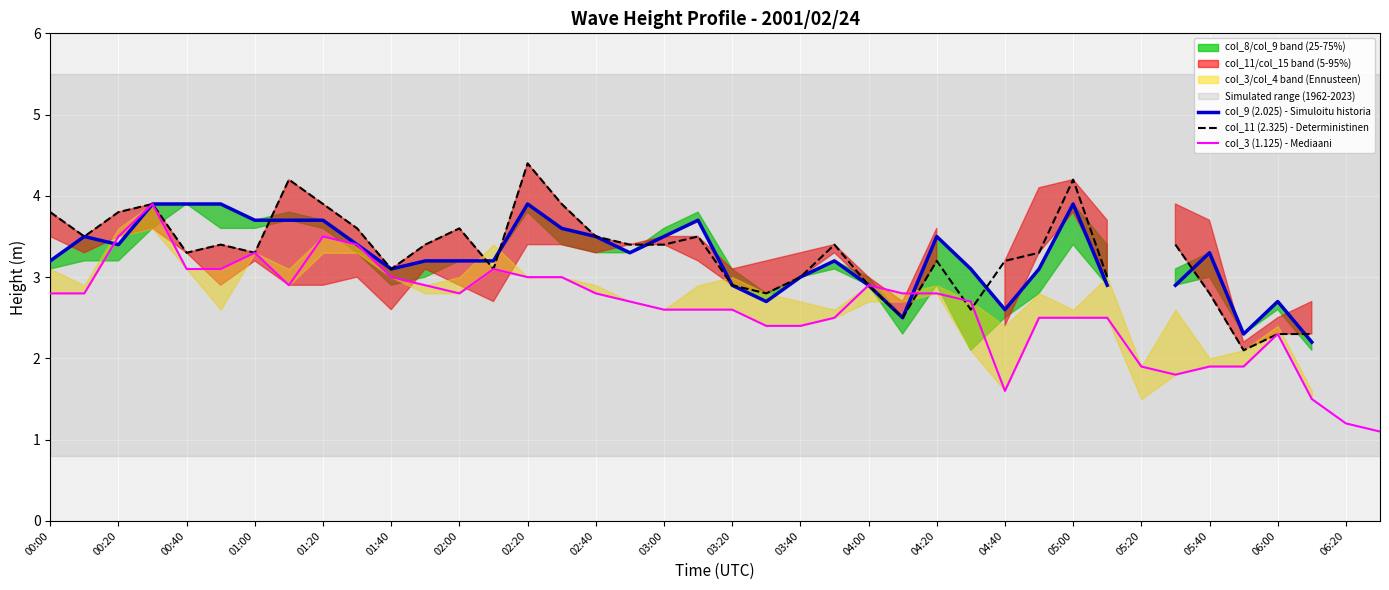

Is it true that col_3 (1.125) - Mediaani equals 1.7 at 06:20?

False